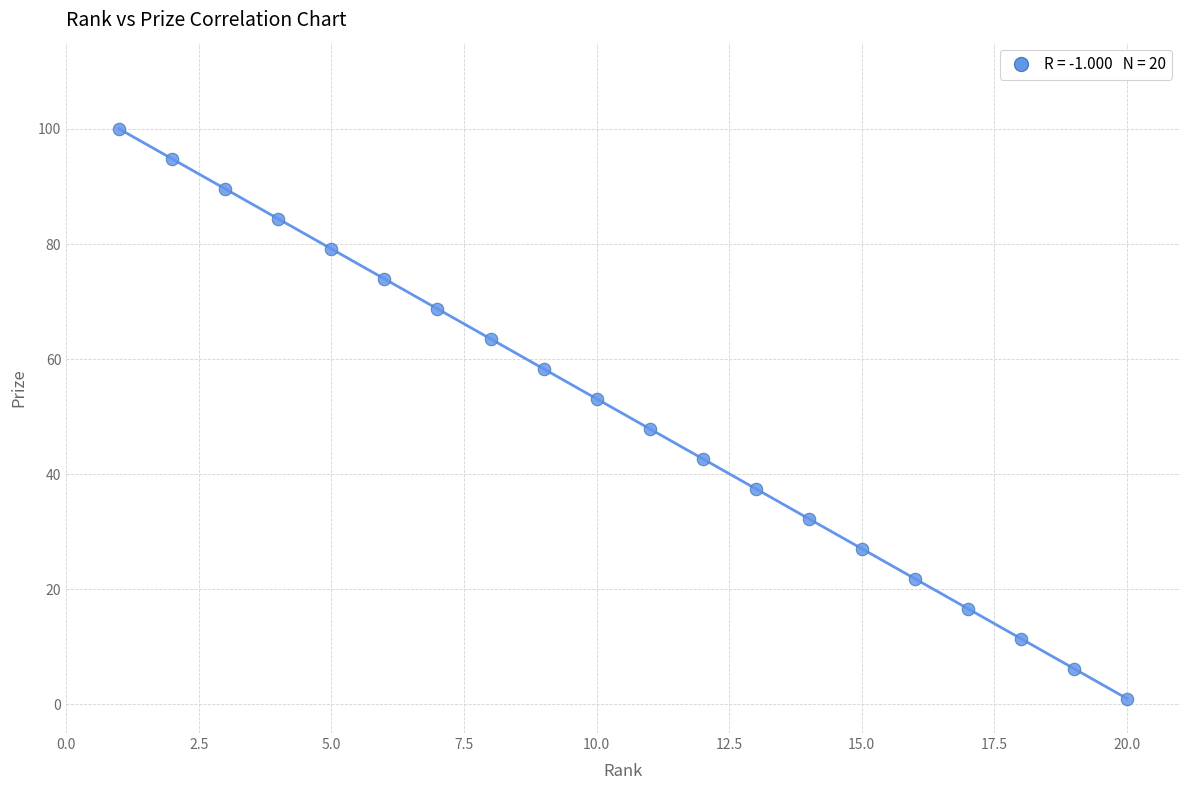

What is the range of X values (max minus min)?

19.0